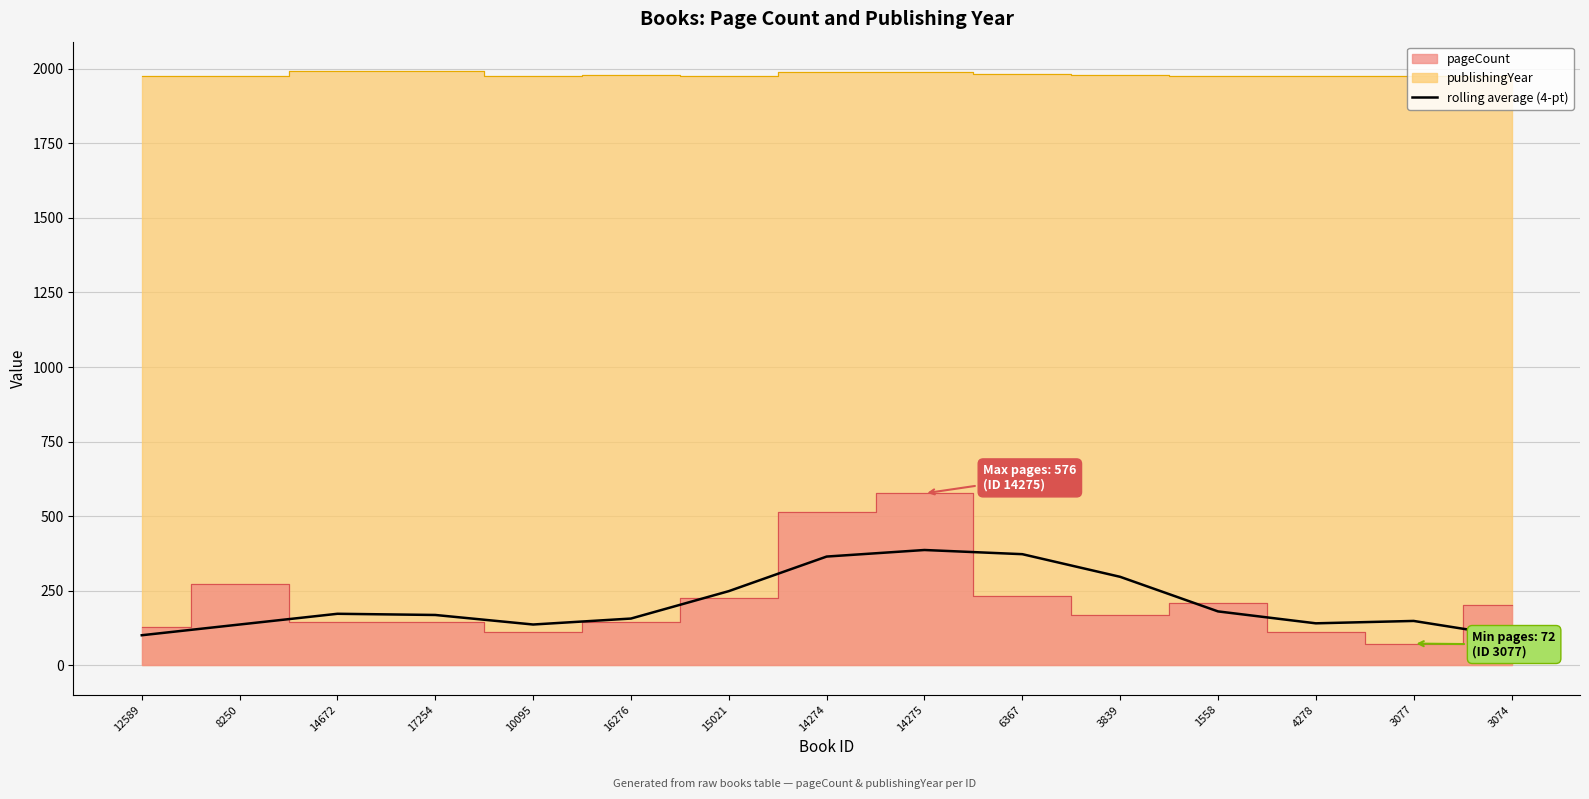

What is the label of the 1st point from the left?

12589